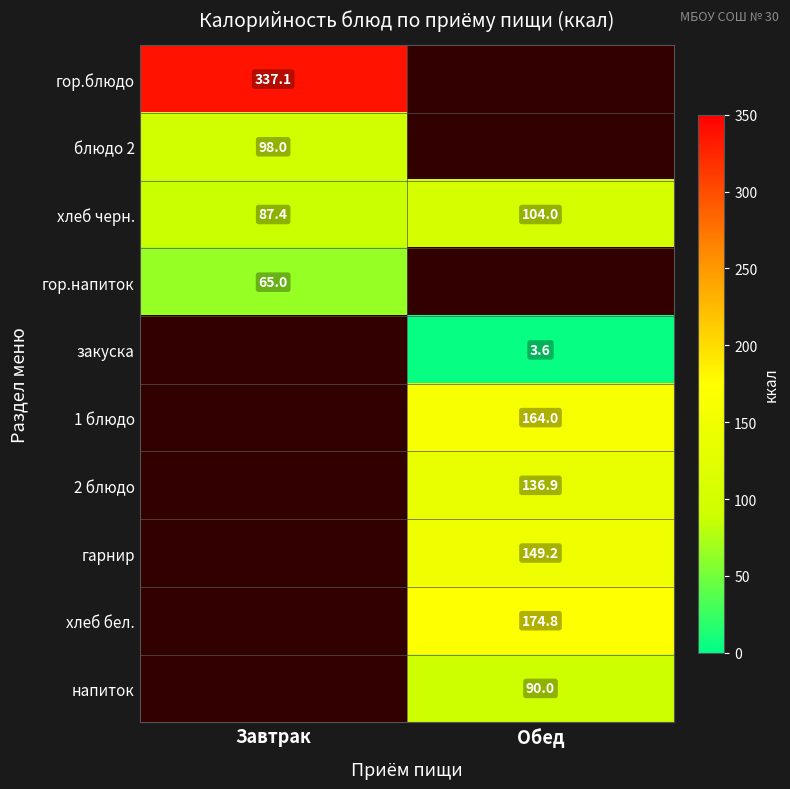

List the labels in order of напиток value, smallest first.

Завтрак, Обед